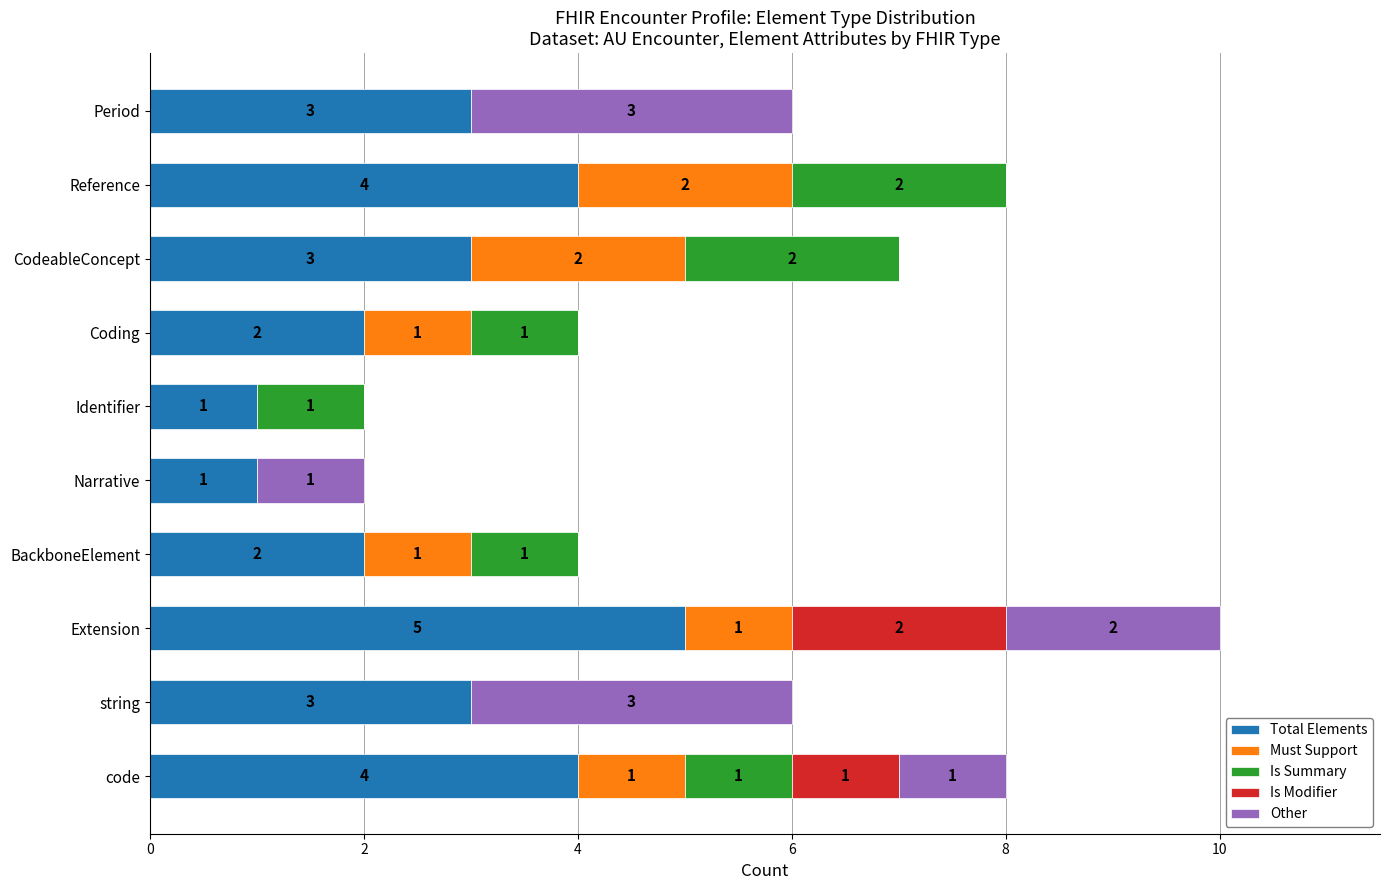

Is it true that Total Elements equals 2 at BackboneElement?

True